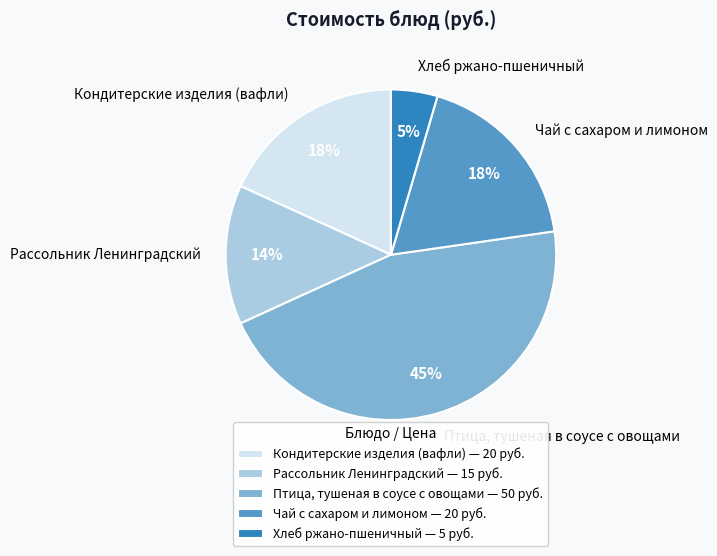

Is there any slice that represents more than half of the pie?

No